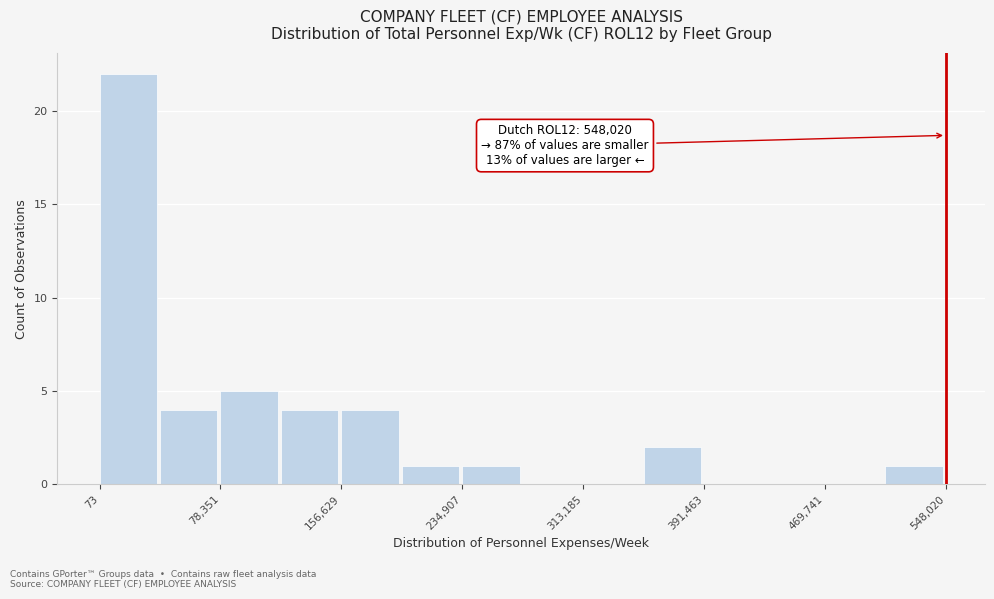

Around what value on the x-axis is the tallest bar? Give the approximate position of its centre, as read against the axis.

20000